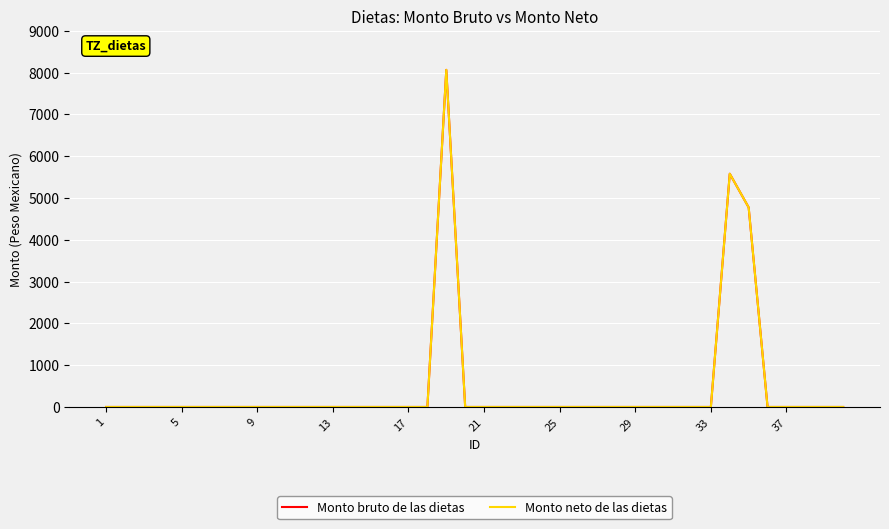

True or false: Monto bruto de las dietas has more than 0 interior local peaks.

True